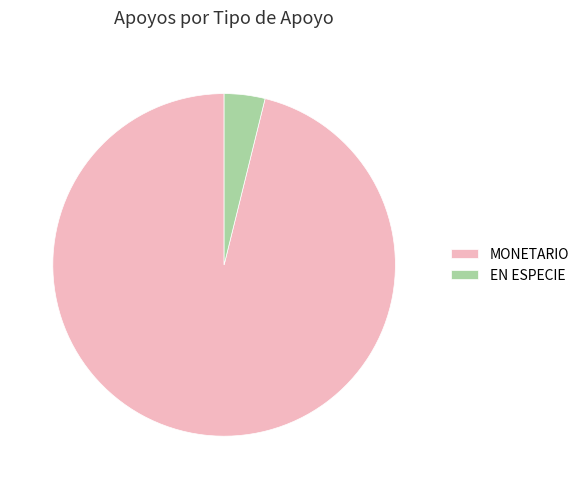

How many slices are in this pie chart?

2